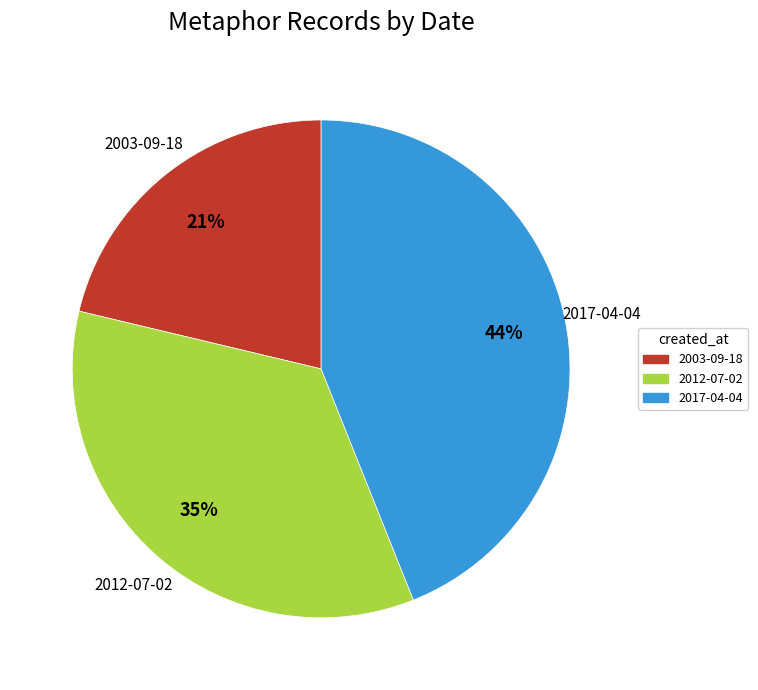

To the nearest percent, what percentage of the pie is 2017-04-04?

44%